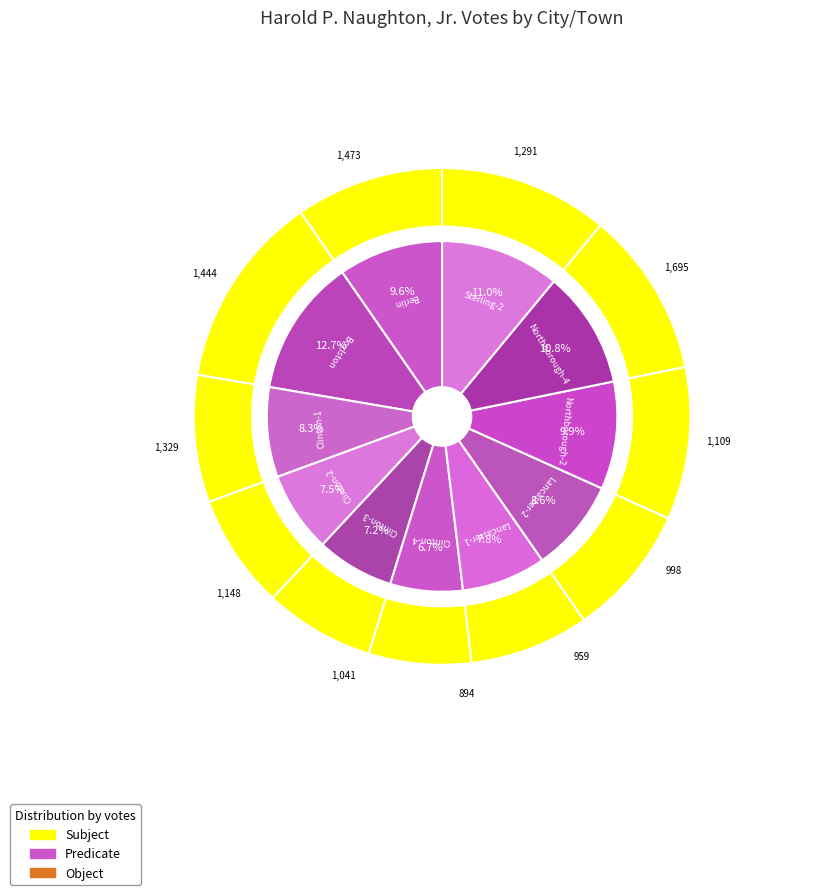

Is it true that Lancaster-2 is 3% of the pie?

False